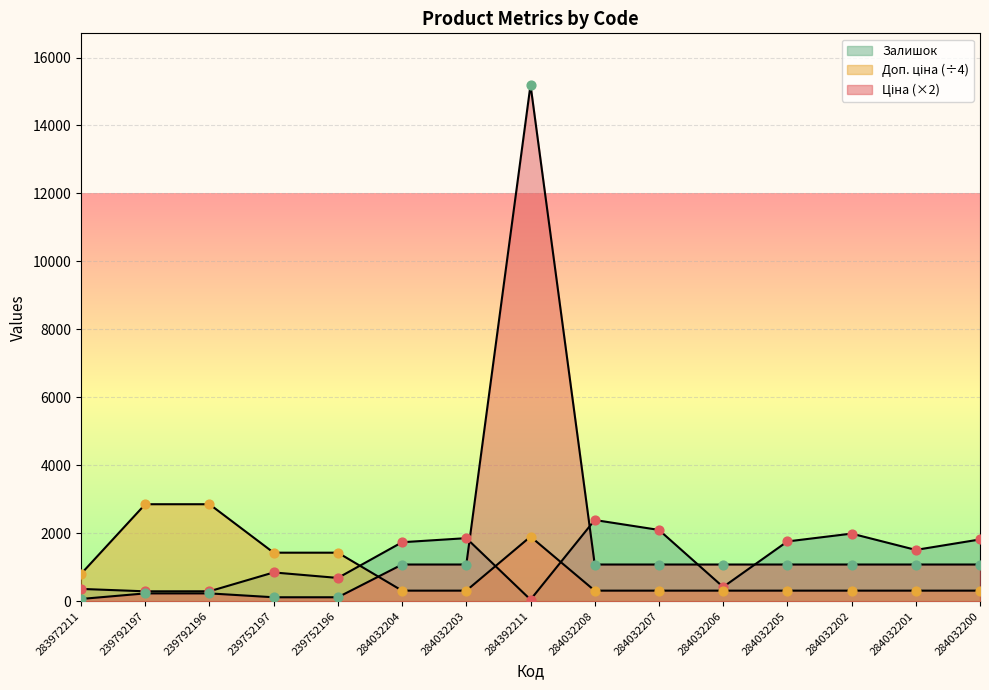

Is the value of Доп. ціна at 284032205 greater than the value of Залишок at 239792196?

Yes